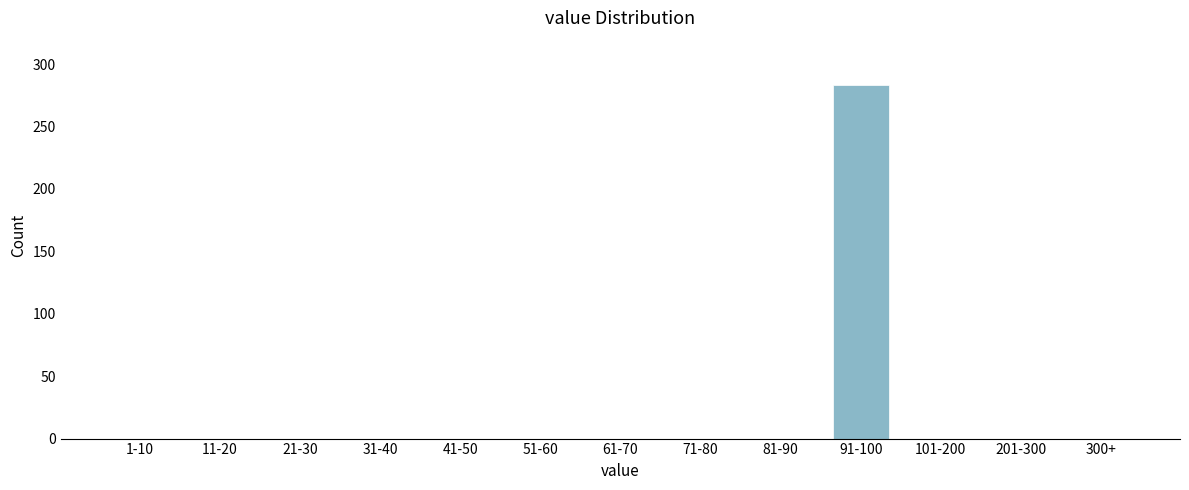

Reading left to right, extract all data points from this chart.

1-10=0	11-20=0	21-30=0	31-40=0	41-50=0	51-60=0	61-70=0	71-80=0	81-90=0	91-100=283	101-200=0	201-300=0	300+=0